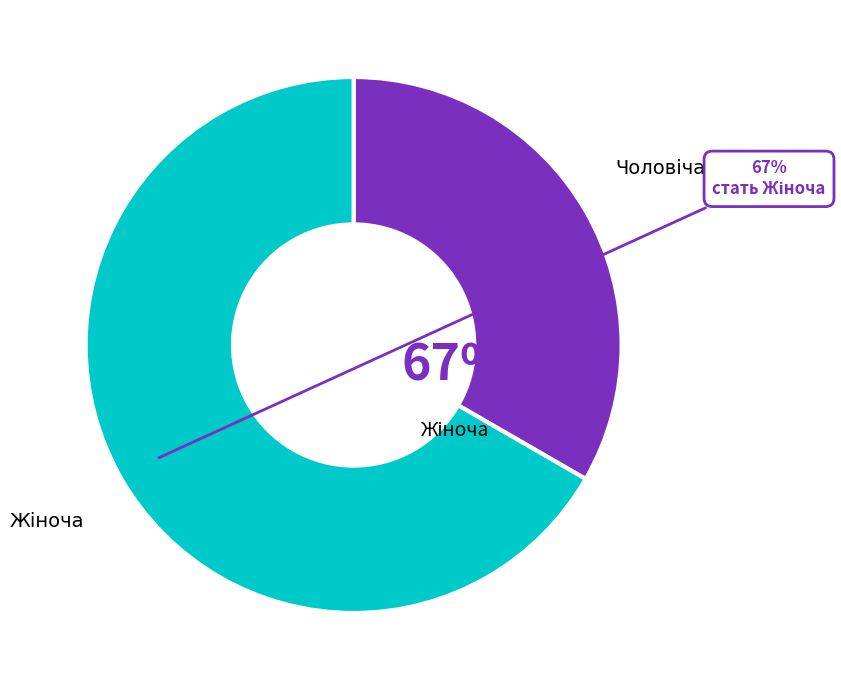

To the nearest percent, what portion does Чоловіча represent?

33%